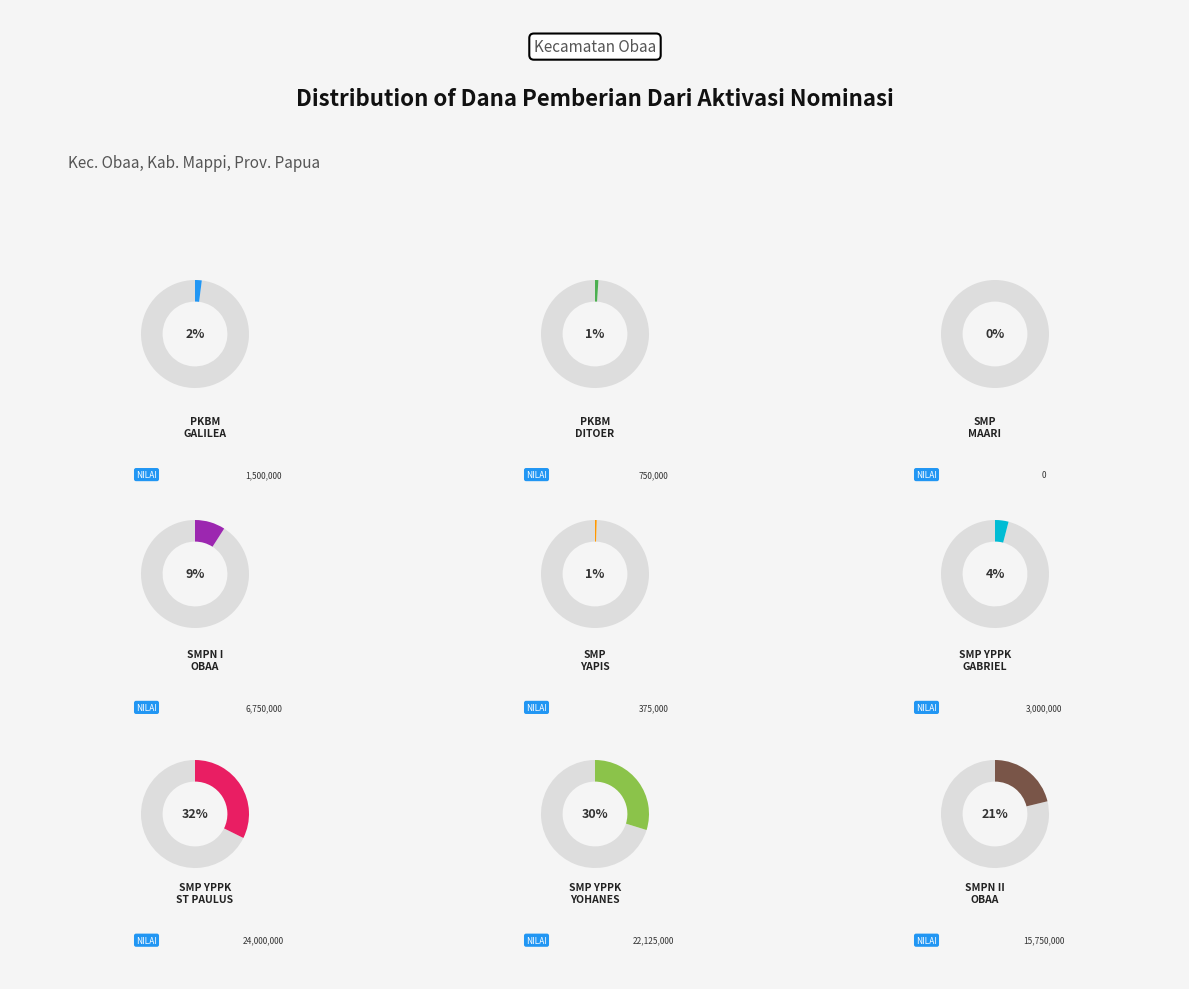

To the nearest percent, what percentage of the pie is SMPN II OBAA?

21%